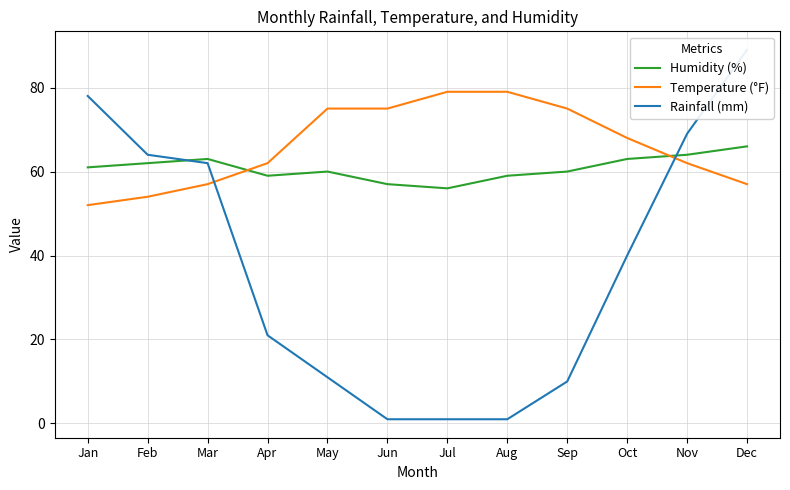

Which series has the largest total across all categories?

Temperature (°F)